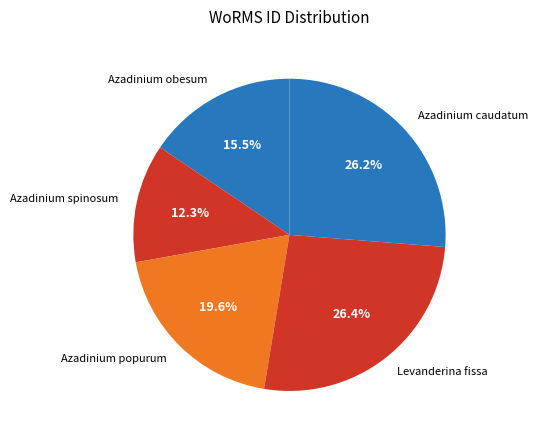

Is it true that Levanderina fissa is 39% of the pie?

False